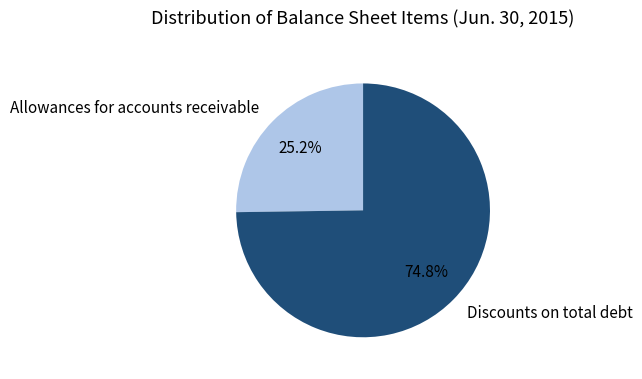

To the nearest percent, what portion does Allowances for accounts receivable represent?

25%